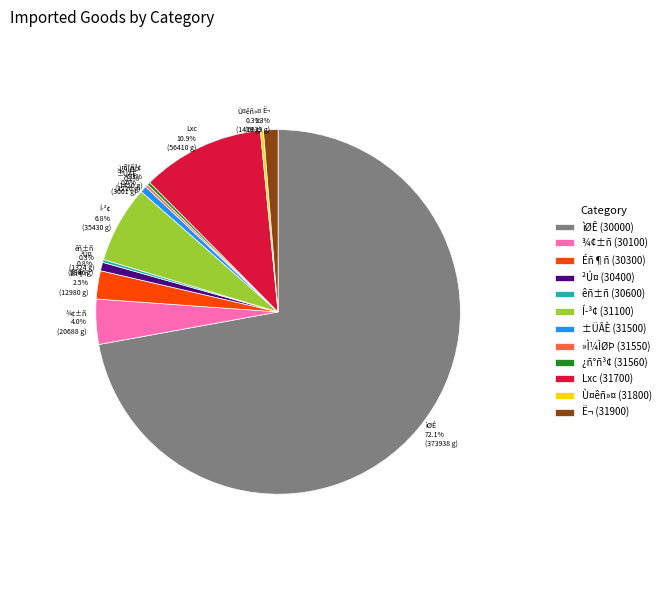

Is there a majority slice in this chart?

Yes